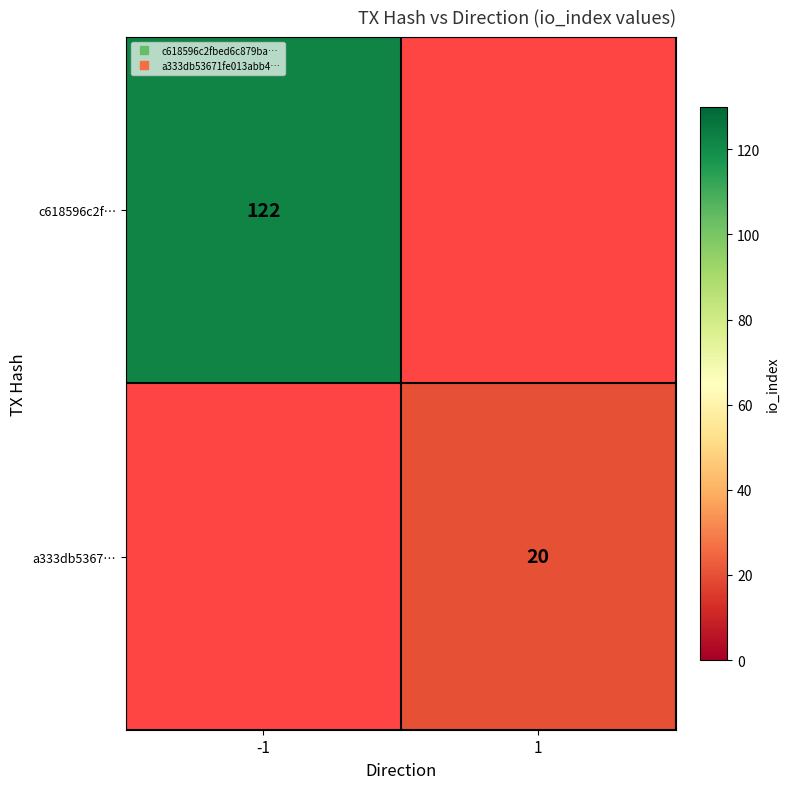

Which label corresponds to the largest value in the chart?

-1